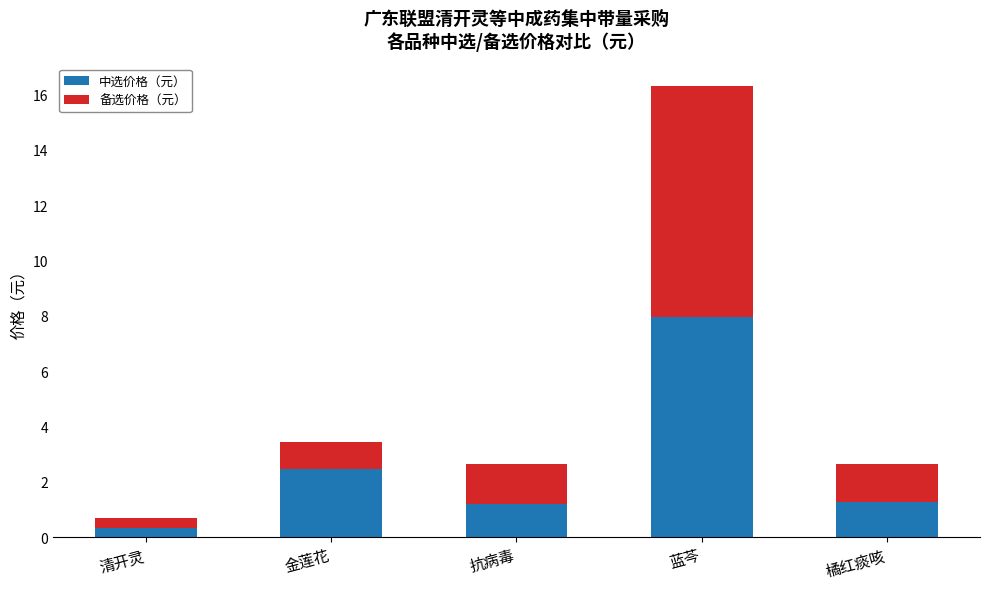

What is the difference between the second highest and second lowest values in the 中选价格（元） series?

1.3